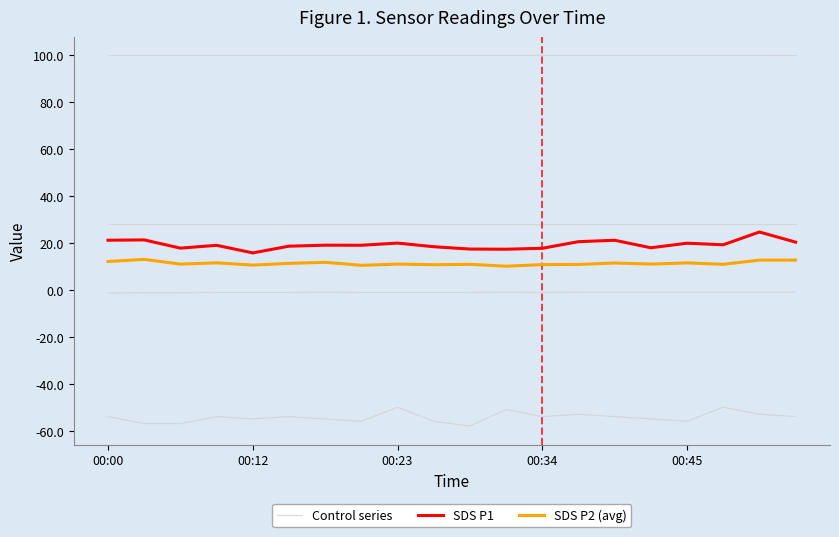

Rank the series at 10 from lowest to highest value.

Control series, SDS P2 (avg), SDS P1